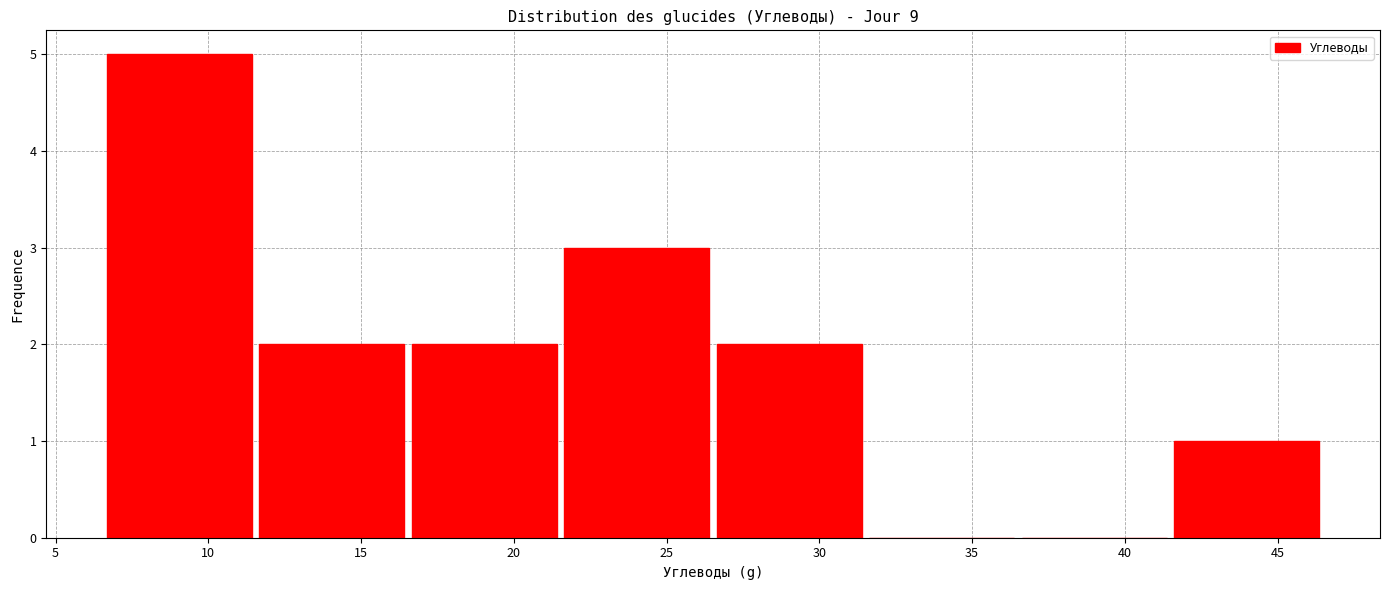

How tall is the bar that spans 6.5 to 11.5 on the x-axis? Neither the bar edges nor the heights are printed on the chart, so give them approximately, as read against the axes.

5